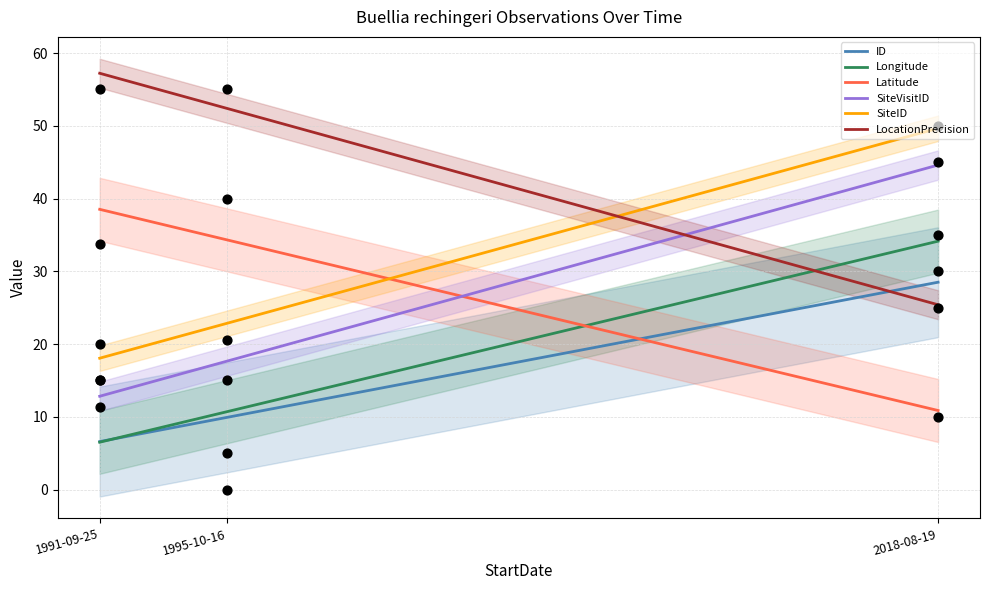

At which category is the sum across all series the highest?

2018-08-19